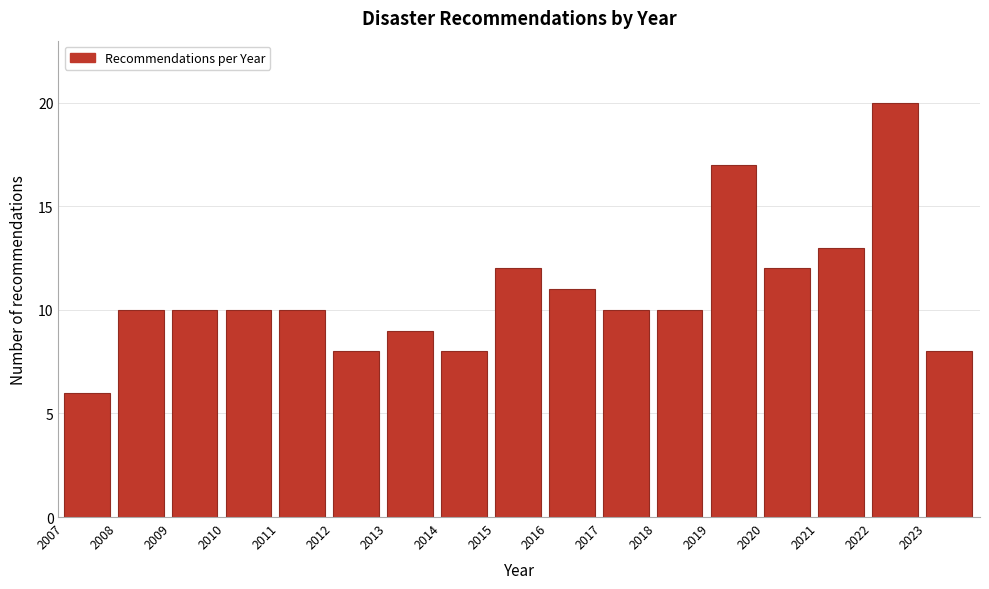

Reading left to right, extract all data points from this chart.

6	10	10	10	10	8	9	8	12	11	10	10	17	12	13	20	8